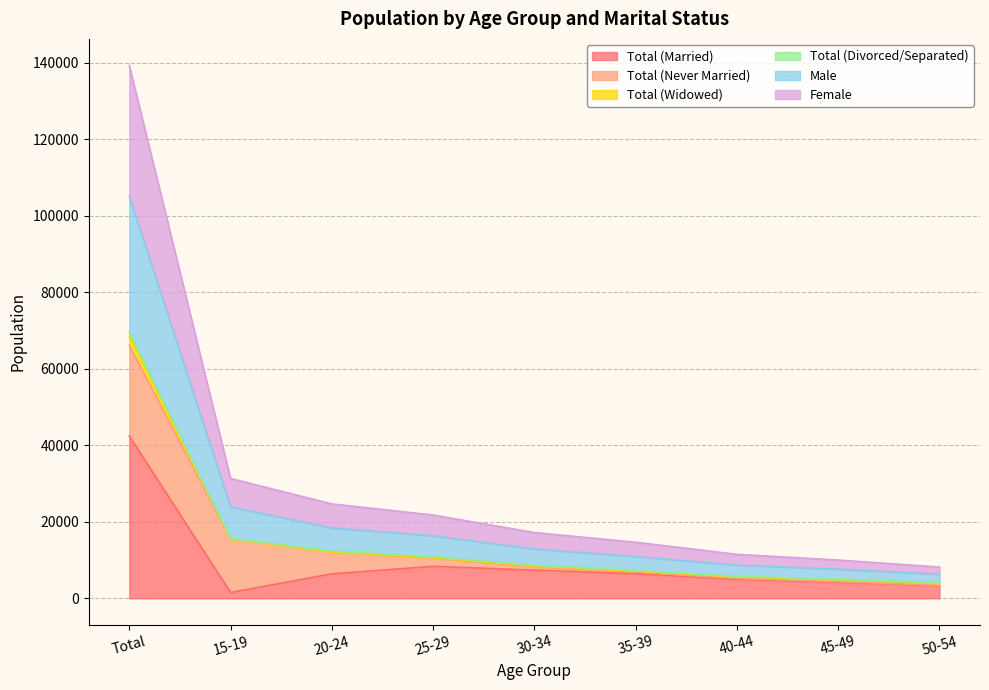

At which label does Total (Married) reach its peak?

Total